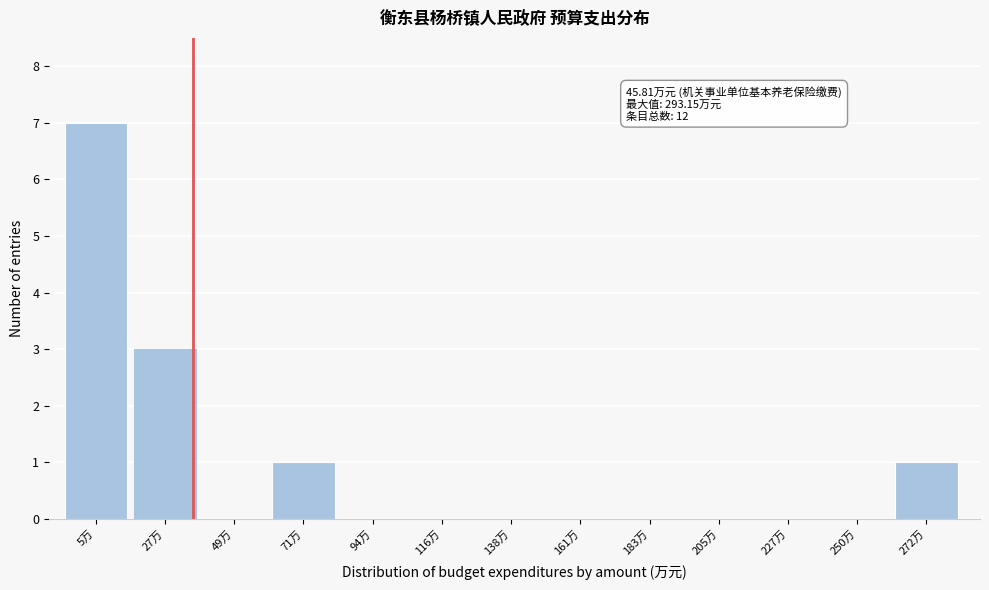

Reading left to right, extract all data points from this chart.

5万=7	27万=3	49万=0	71万=1	94万=0	116万=0	138万=0	161万=0	183万=0	205万=0	227万=0	250万=0	272万=1